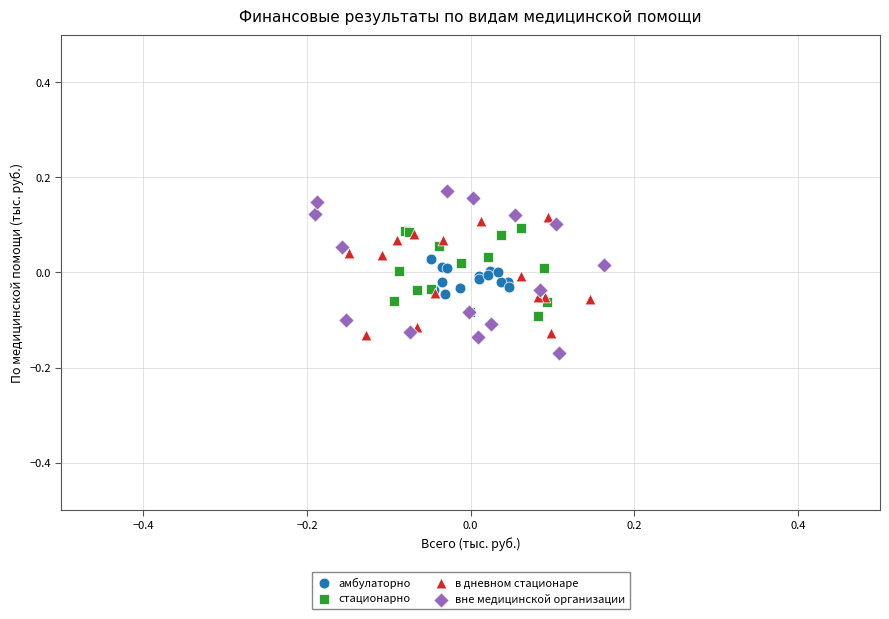

Which series contains the highest Y value?

вне медицинской организации